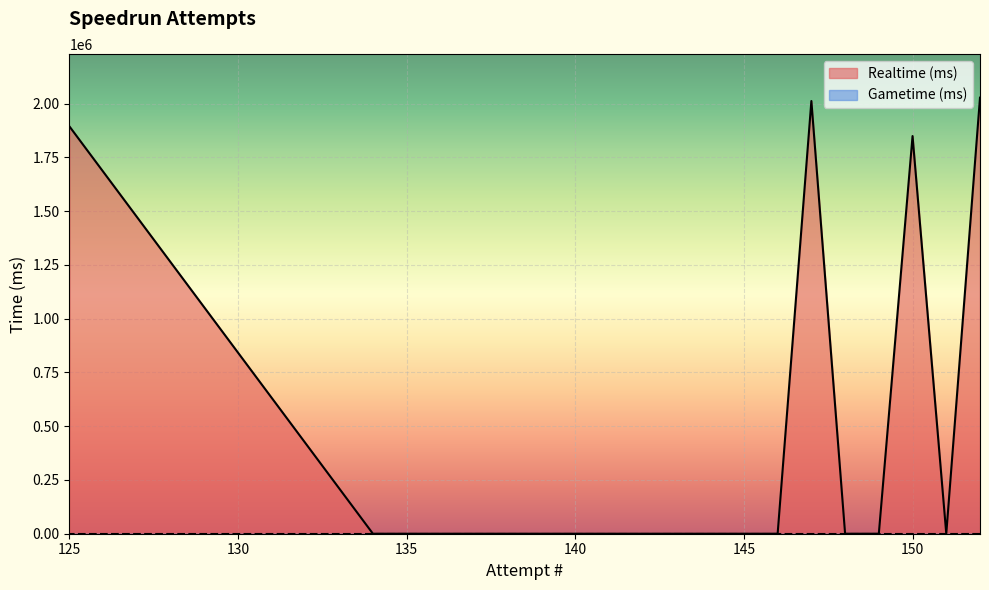

Which series has the largest range (max minus min)?

Realtime (ms)